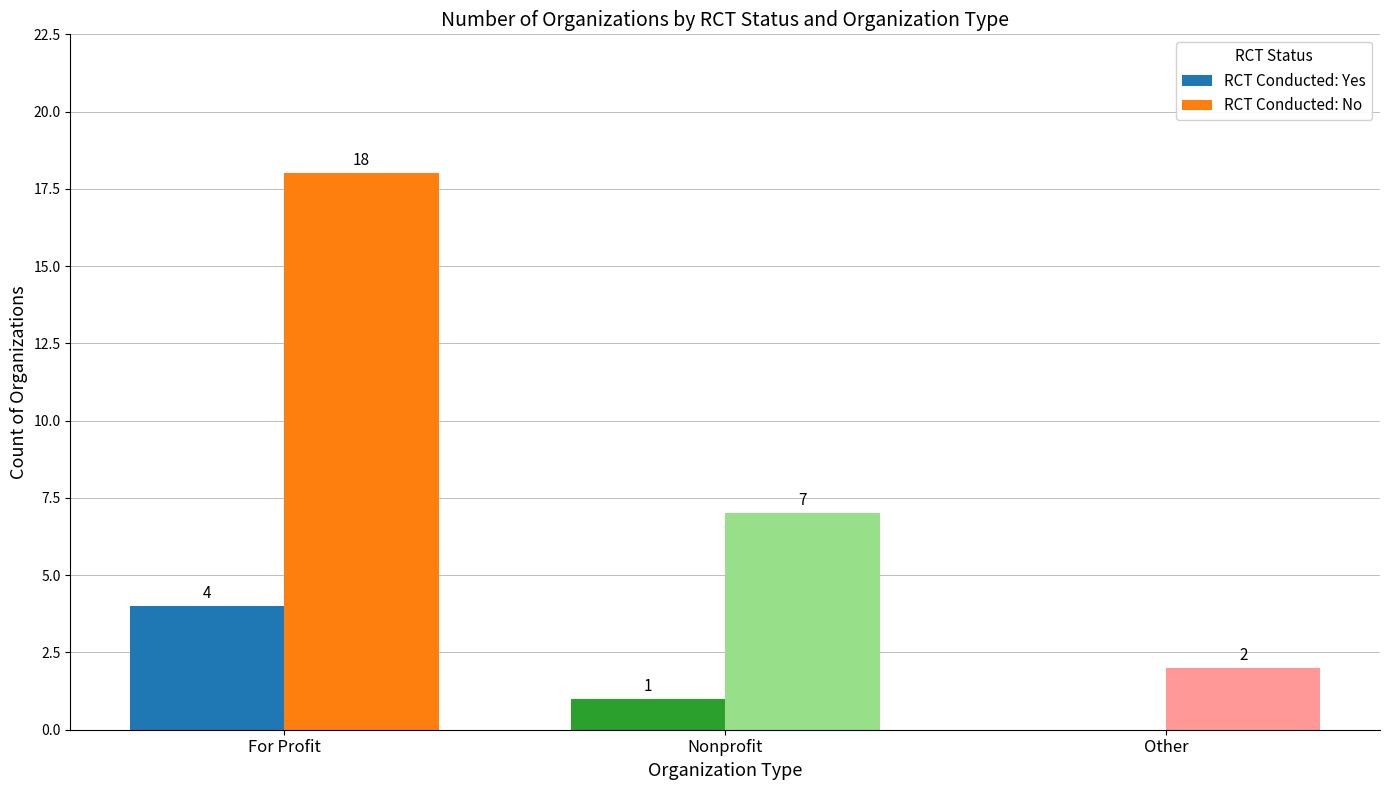

Which label corresponds to the largest value in the chart?

For Profit